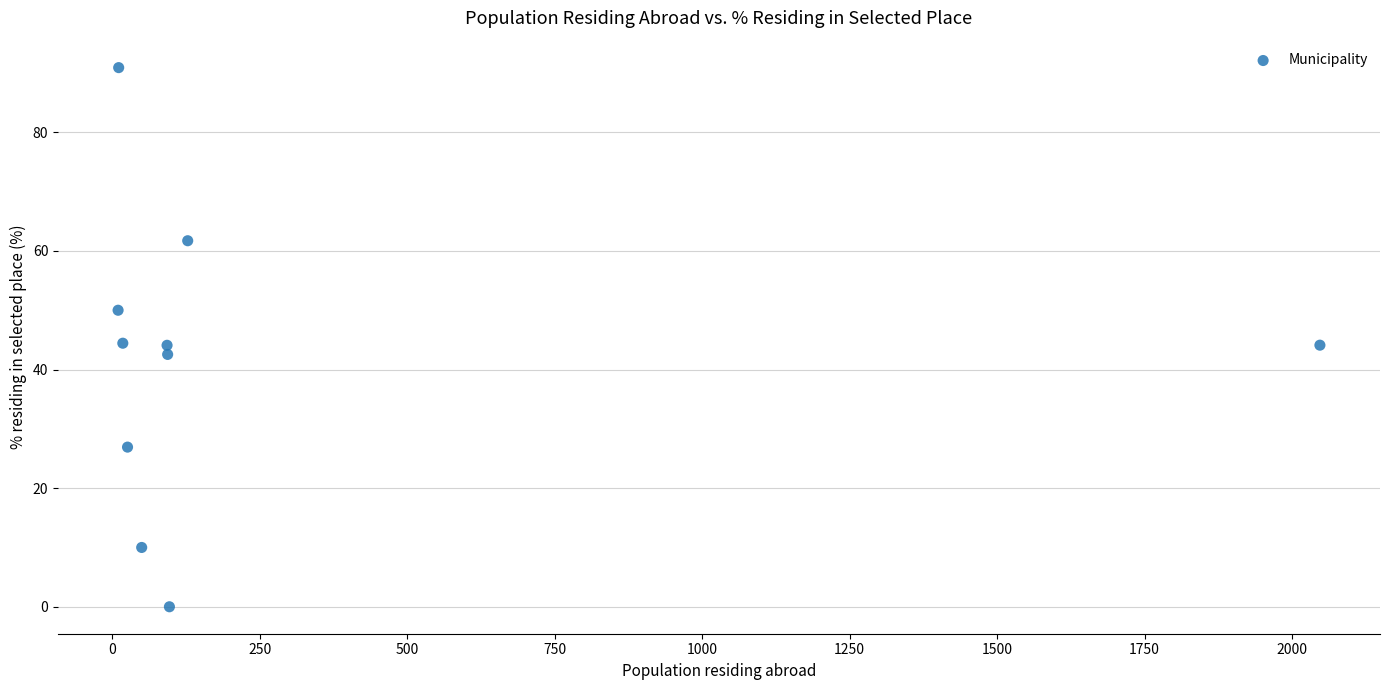

What is the average Y value?

41.5